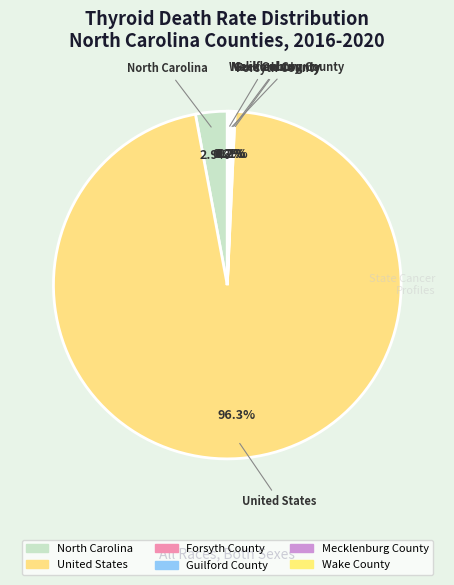

Which category accounts for the majority?

United States